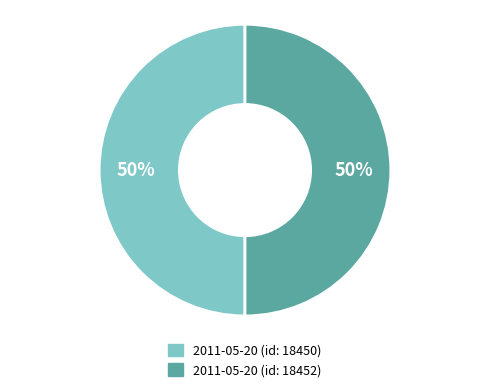

To the nearest percent, what is the average slice percentage?

50%